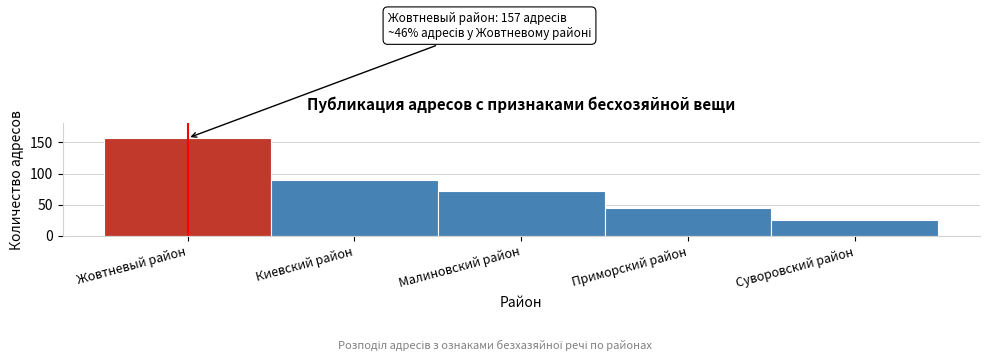

Reading left to right, list all the values displayed in this chart.

157	89	72	45	25